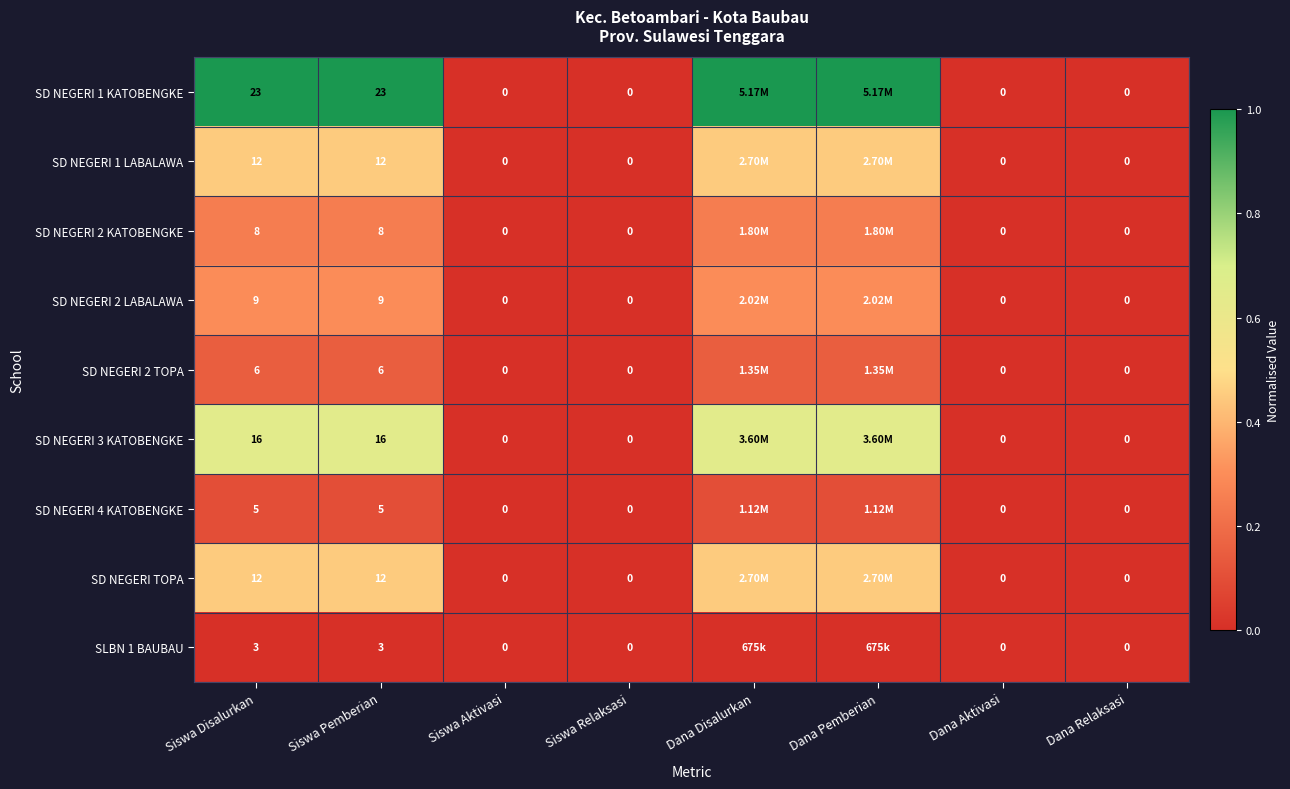

Is the value of SD NEGERI 2 KATOBENGKE at Siswa Pemberian greater than the value of SD NEGERI TOPA at Dana Aktivasi?

Yes